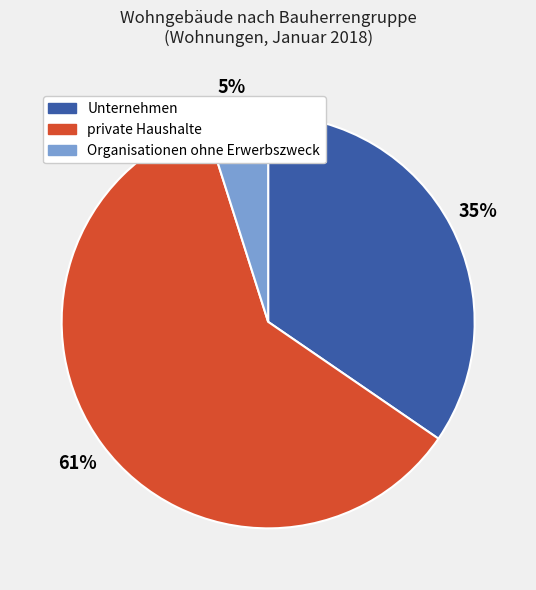

To the nearest percent, what percentage of the pie is Unternehmen?

35%